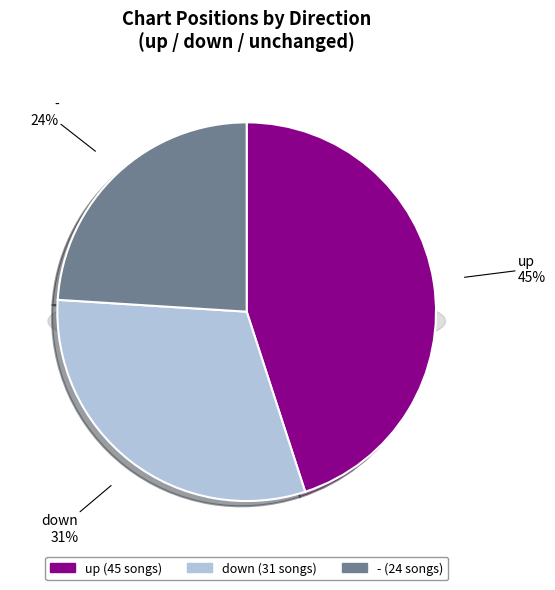

To the nearest percent, what is the difference between the largest and smallest slice percentages?

21%